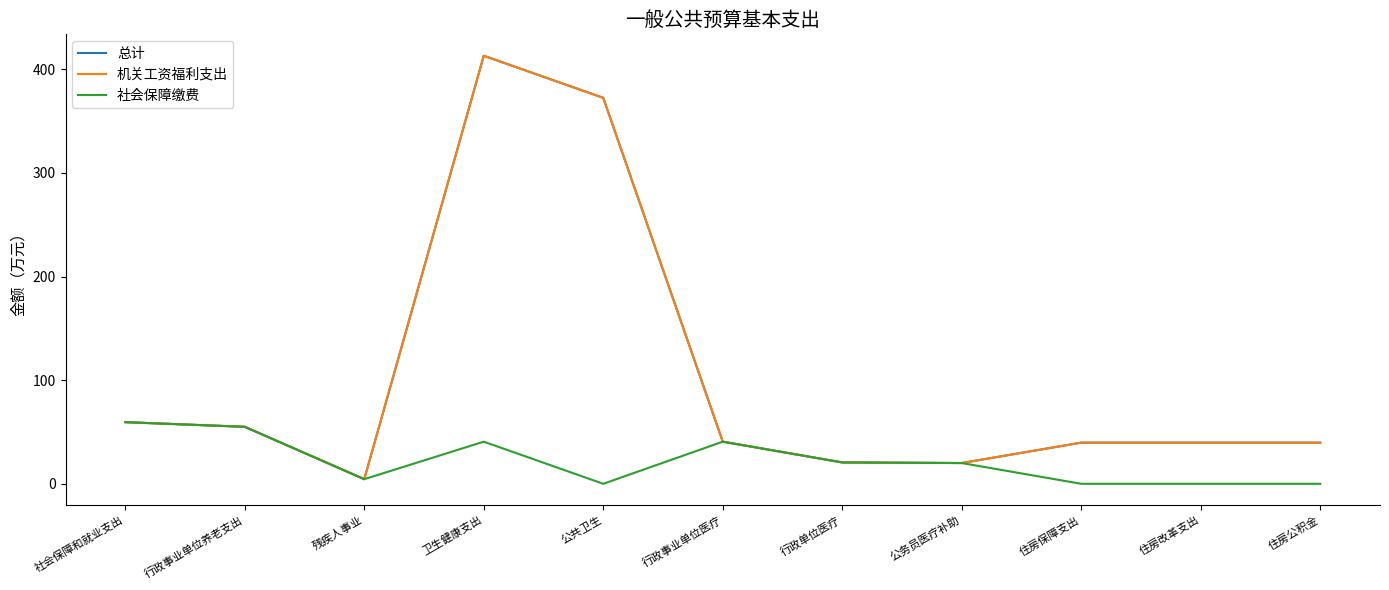

At which category does 机关工资福利支出 reach its first local valley?

残疾人事业